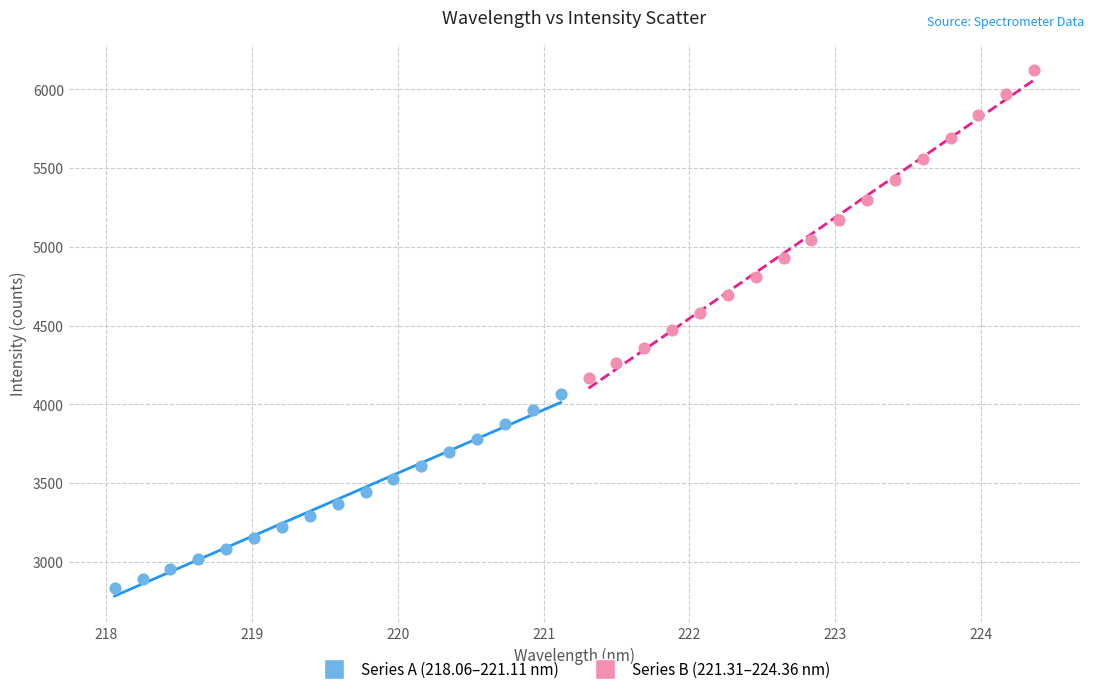

Which series contains the lowest Y value?

Series A (218.06–221.11 nm)